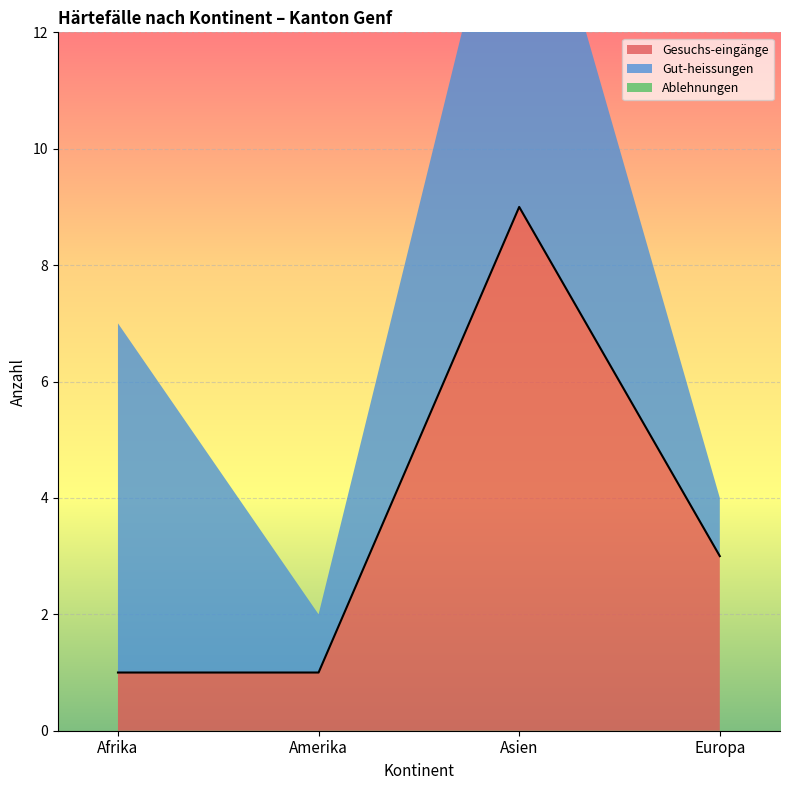

How many interior local valleys does the Gut-heissungen series have?

1